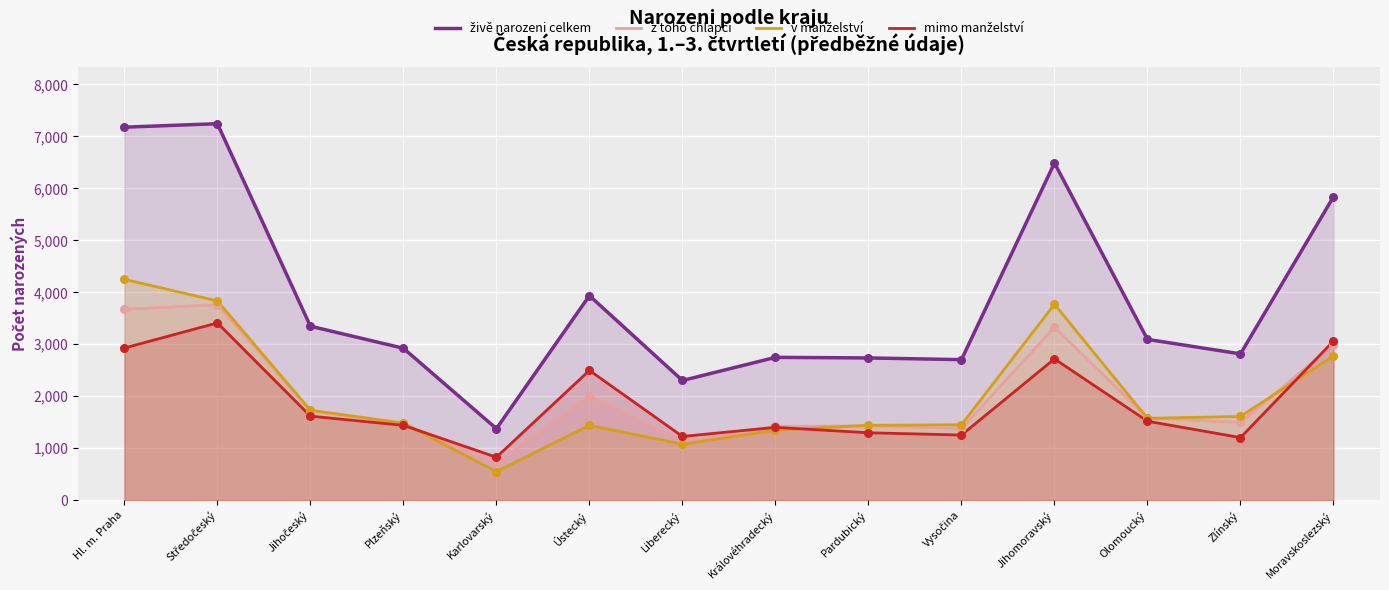

What are all the series names shown in the legend?

živě narozeni celkem, z toho chlapci, v manželství, mimo manželství